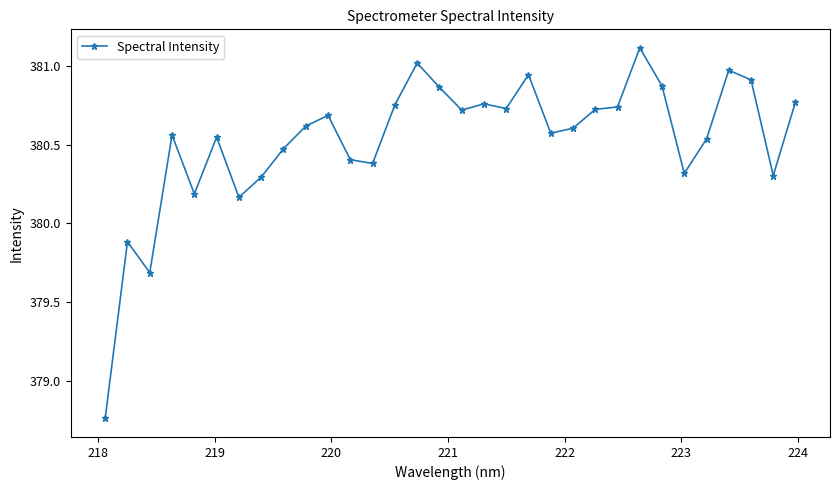

What is the maximum value shown in the chart?

381.1